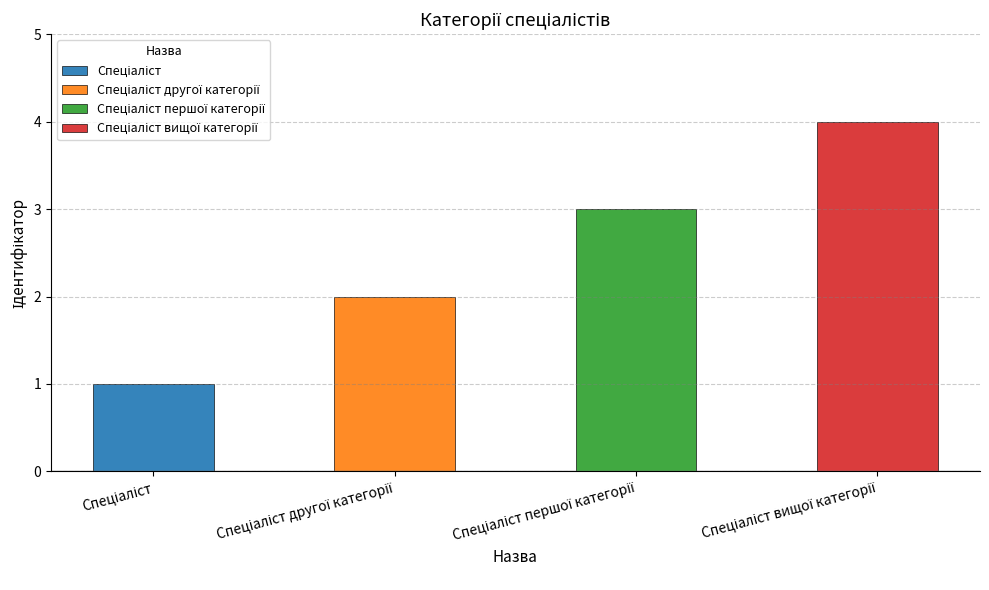

What position from the left is Спеціаліст другої категорії?

2